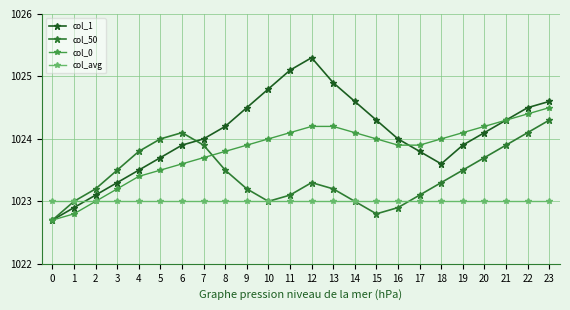

What value does the col_50 series have at 15?

1022.8